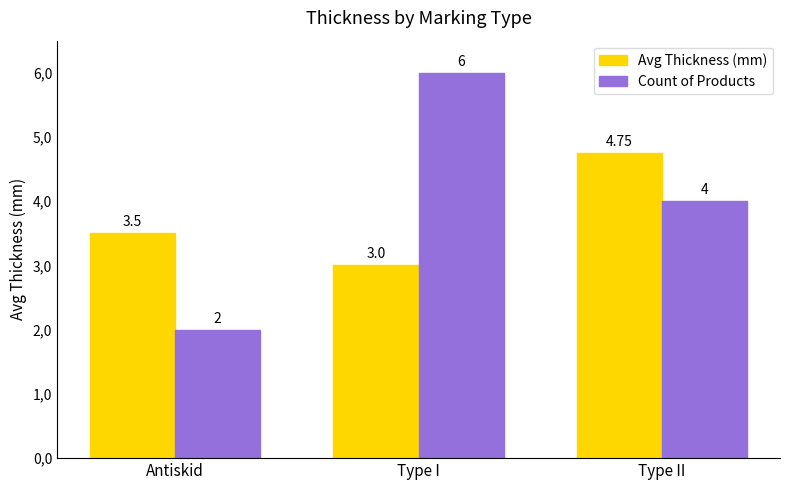

What is the difference between the maximum and minimum values in the Avg Thickness (mm) series?

1.8